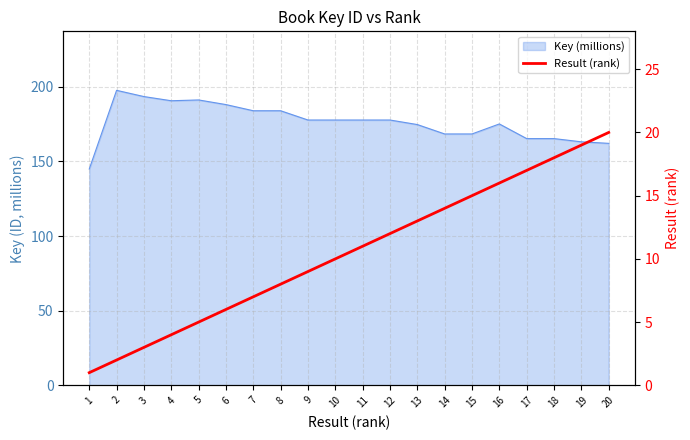

What is the minimum value shown in the chart?

1